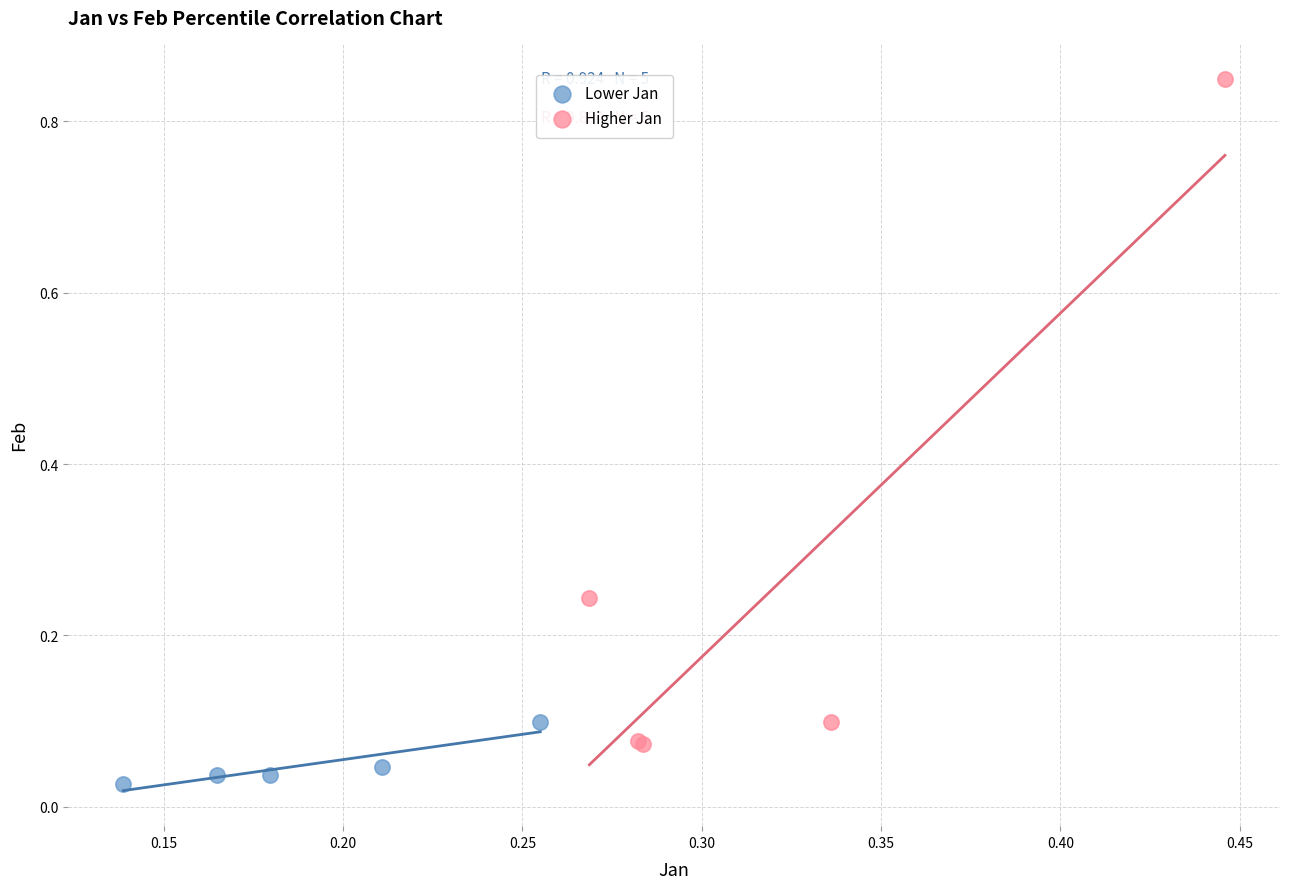

Which series has the largest Y range (max minus min)?

Higher Jan